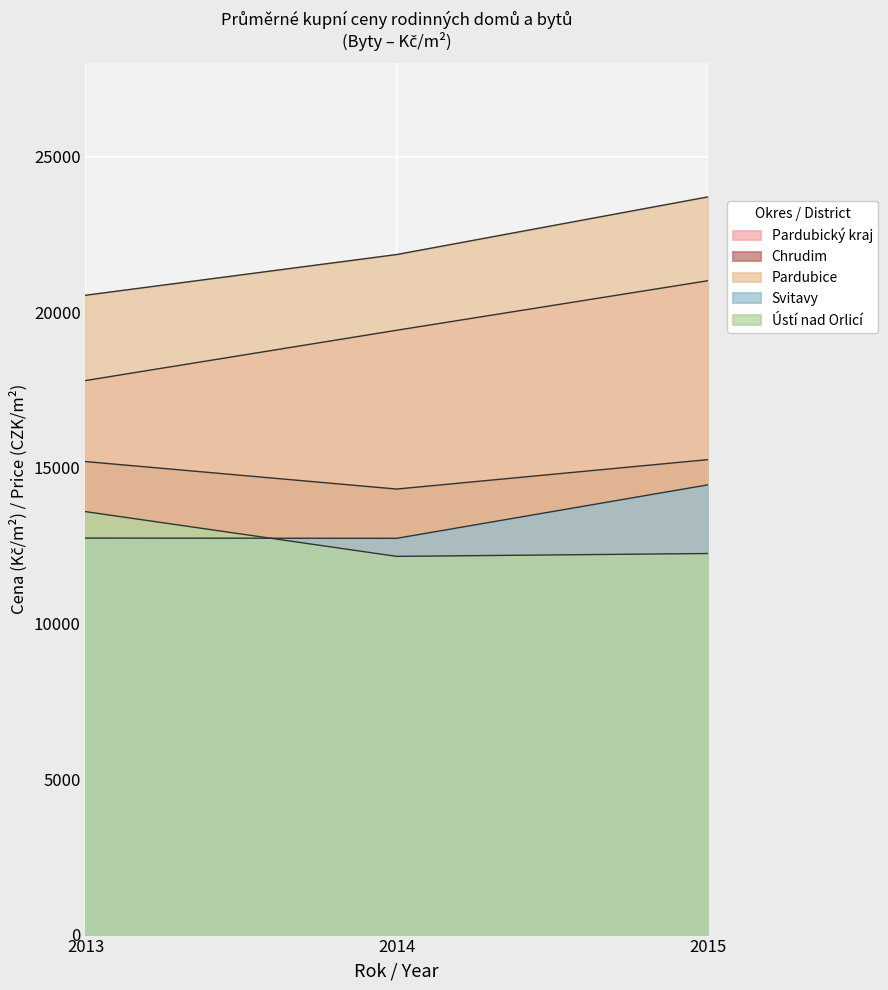

Does the chart display data point markers on the line(s)?

No